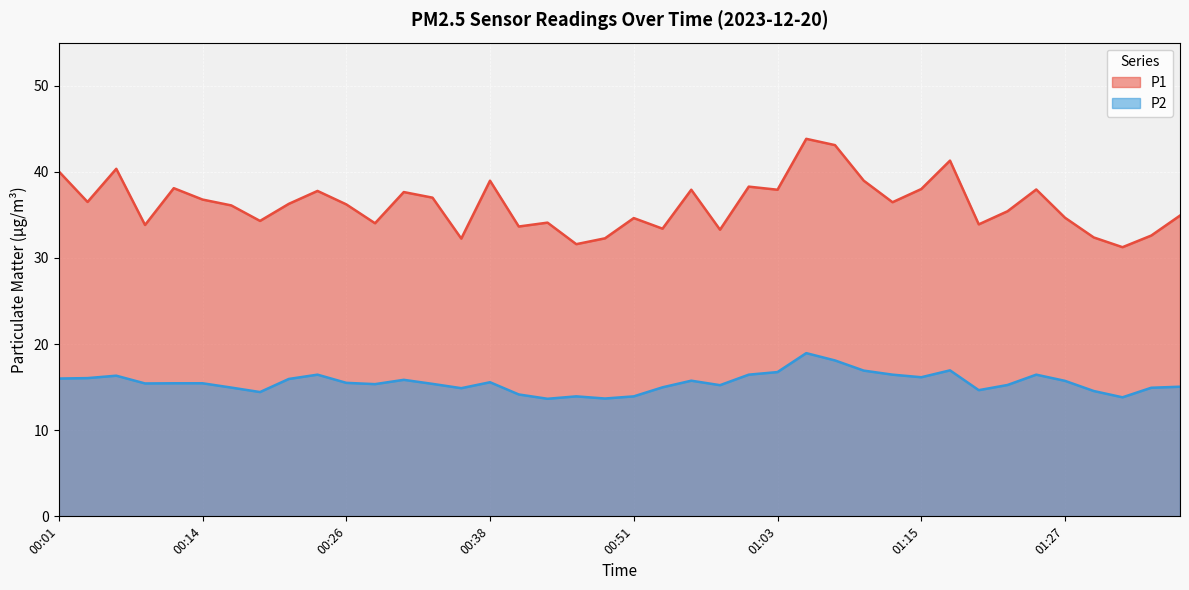

Reading left to right, extract all data points from this chart.

P1: 40.0	36.5	40.4	33.8	38.1	36.8	36.1	34.3	36.3	37.8	36.2	34.0	37.6	37.0	32.2	39.0	33.6	34.1	31.6	32.3	34.6	33.4	37.9	33.3	38.3	37.9	43.8	43.1	39.0	36.5	38.0	41.3	33.9	35.4	38.0	34.7	32.4	31.2	32.6	34.9
P2: 16.0	16.1	16.3	15.4	15.4	15.4	14.9	14.4	15.9	16.4	15.5	15.3	15.8	15.4	14.9	15.6	14.2	13.7	13.9	13.7	13.9	15.0	15.8	15.2	16.4	16.8	18.9	18.1	16.9	16.4	16.1	16.9	14.7	15.2	16.4	15.7	14.6	13.8	14.9	15.1